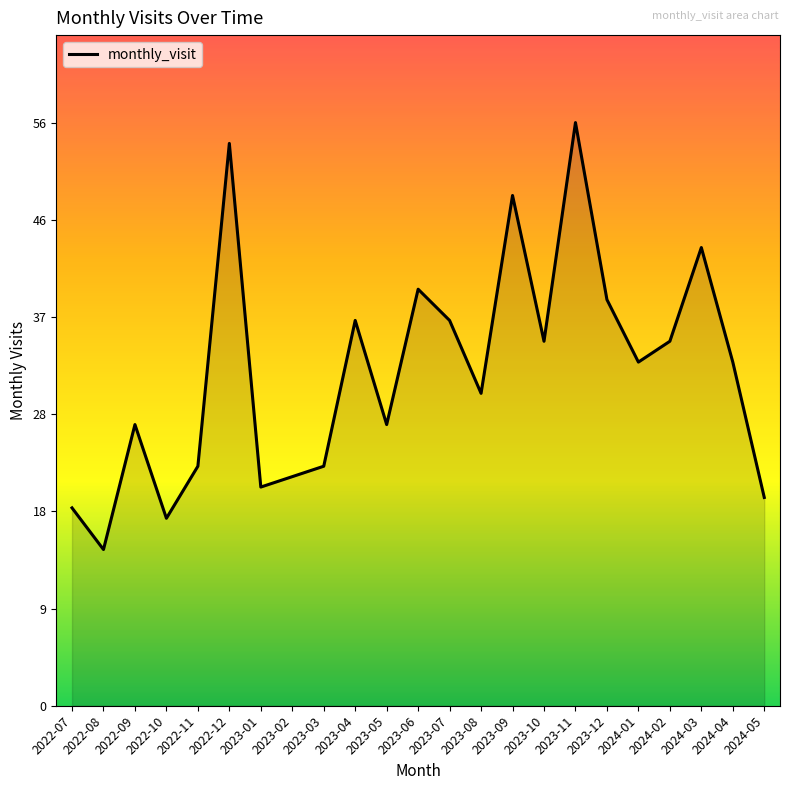

Is this an area chart (filled region under the line)?

Yes